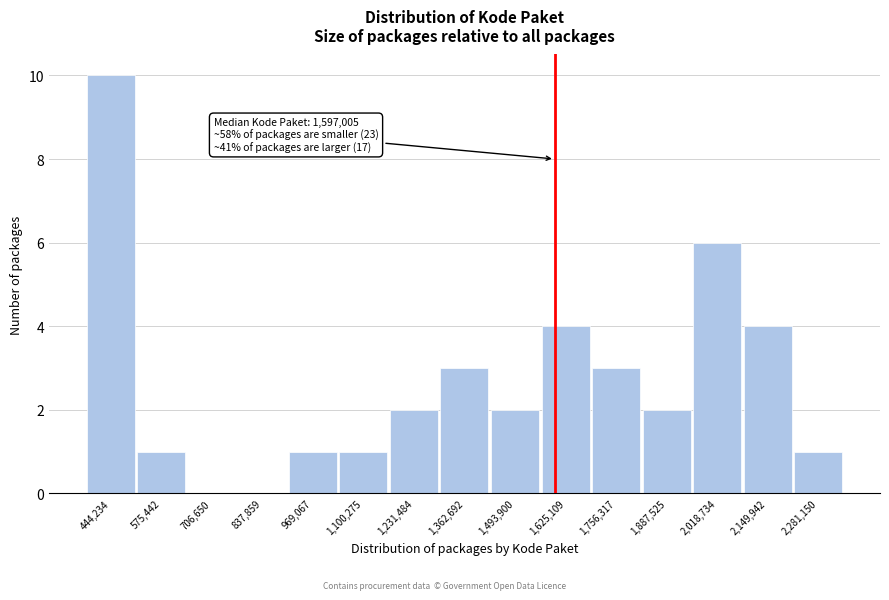

Over which range of the x-axis is the bar tallest?

380000 to 500000